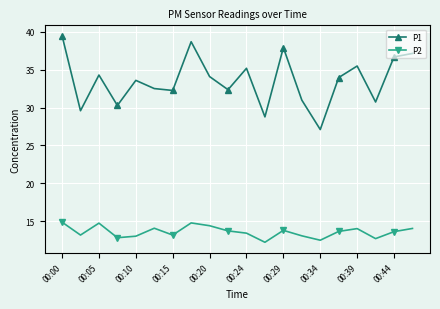

Which series has the widest spread of values?

P1